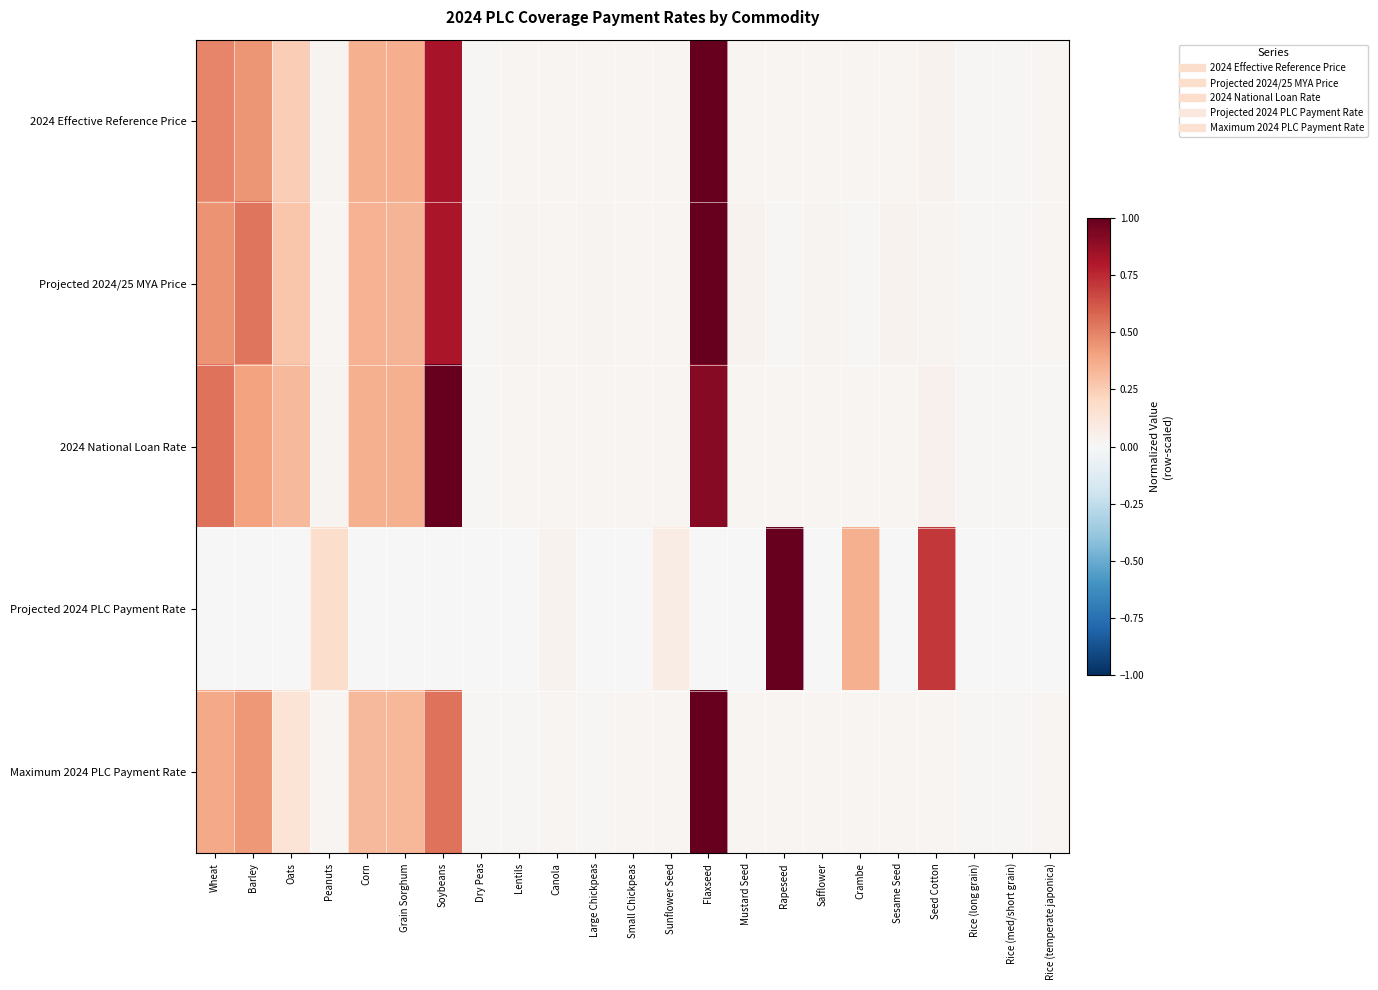

How many distinct data groups are displayed?

5